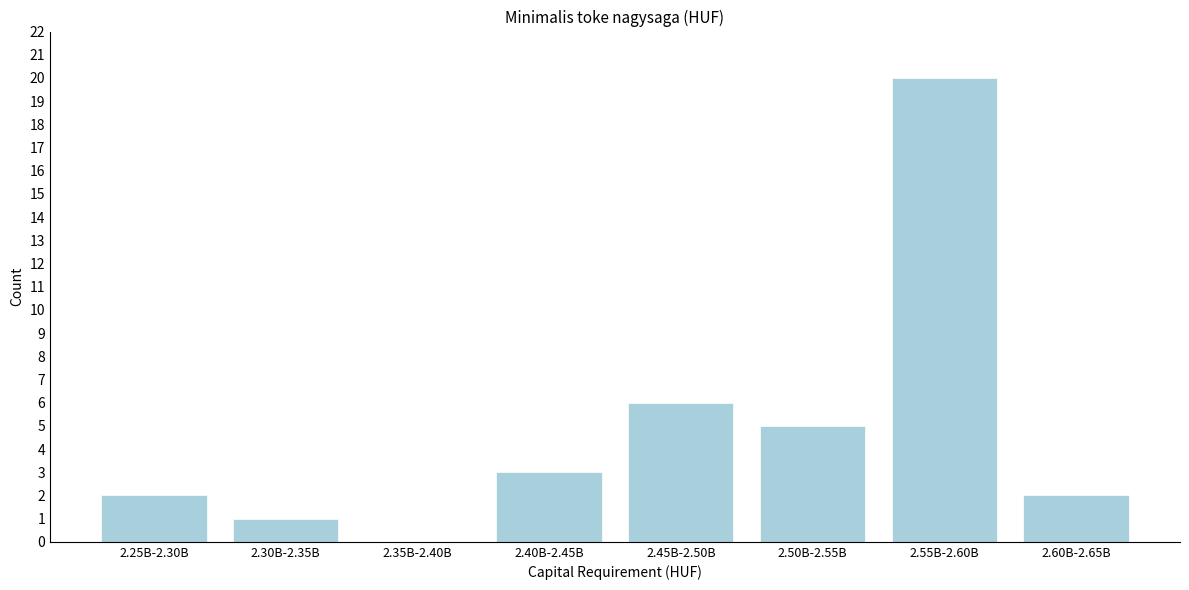

Reading right to left, what are all the values shown in this chart?

2.60B-2.65B=2	2.55B-2.60B=20	2.50B-2.55B=5	2.45B-2.50B=6	2.40B-2.45B=3	2.35B-2.40B=0	2.30B-2.35B=1	2.25B-2.30B=2